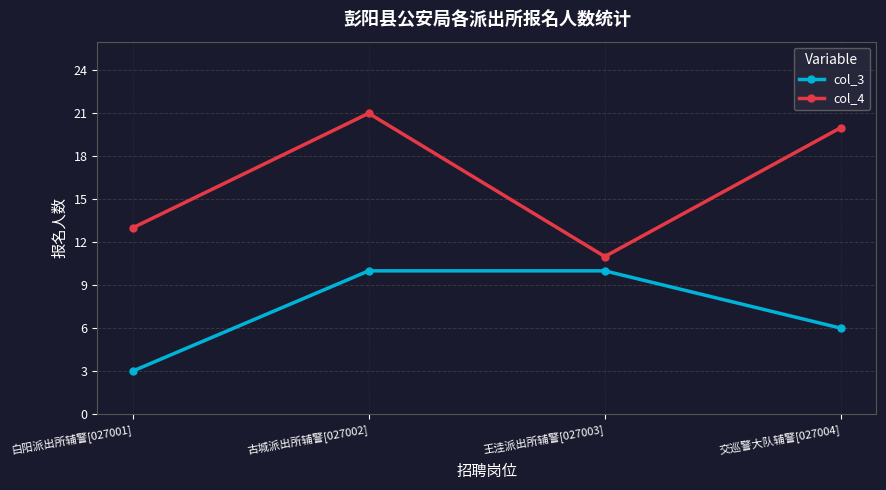

What is the maximum value shown in the chart?

21